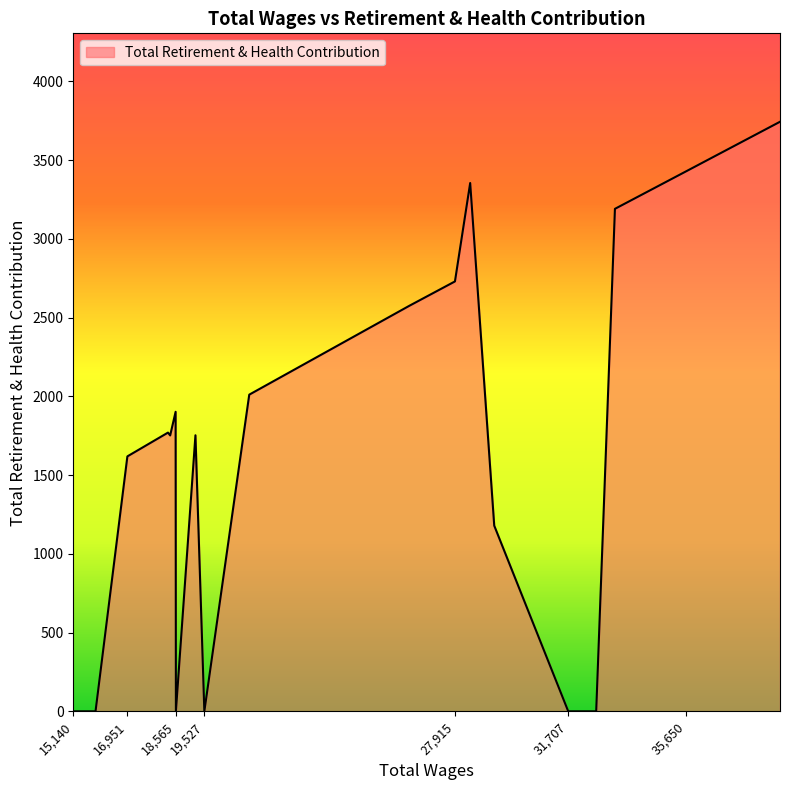

What is the maximum value shown in the chart?

3744